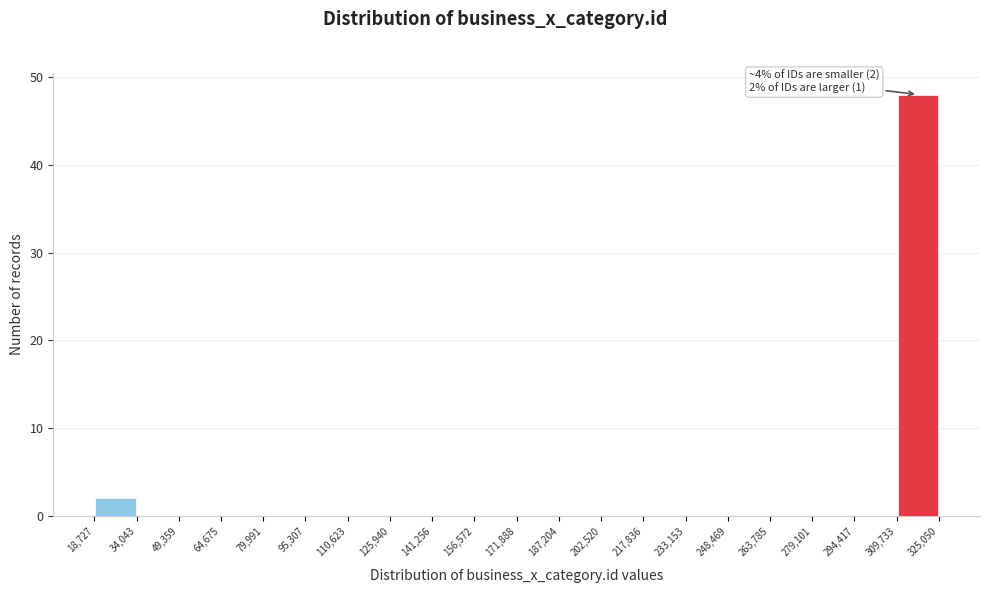

Which range on the x-axis has the tallest bar?

309,733 to 325,050